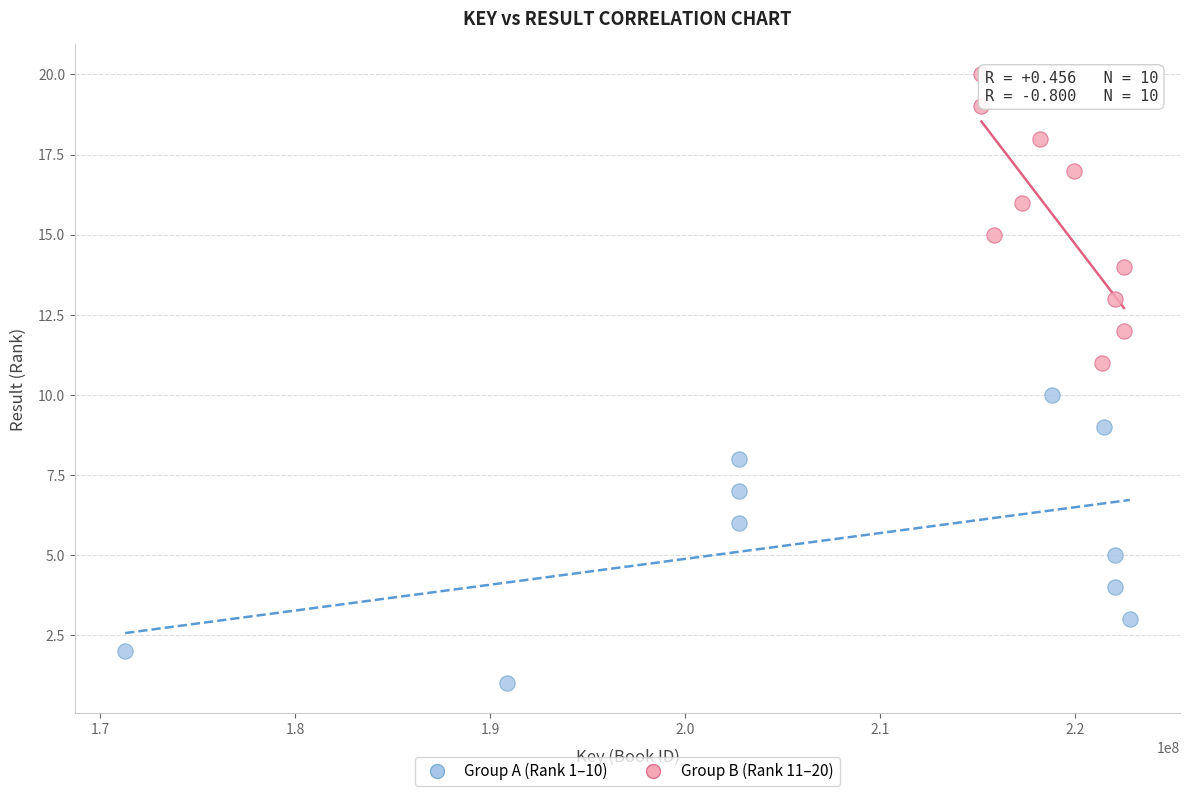

What are all the series names shown in the legend?

Group A (Rank 1–10), Group B (Rank 11–20)